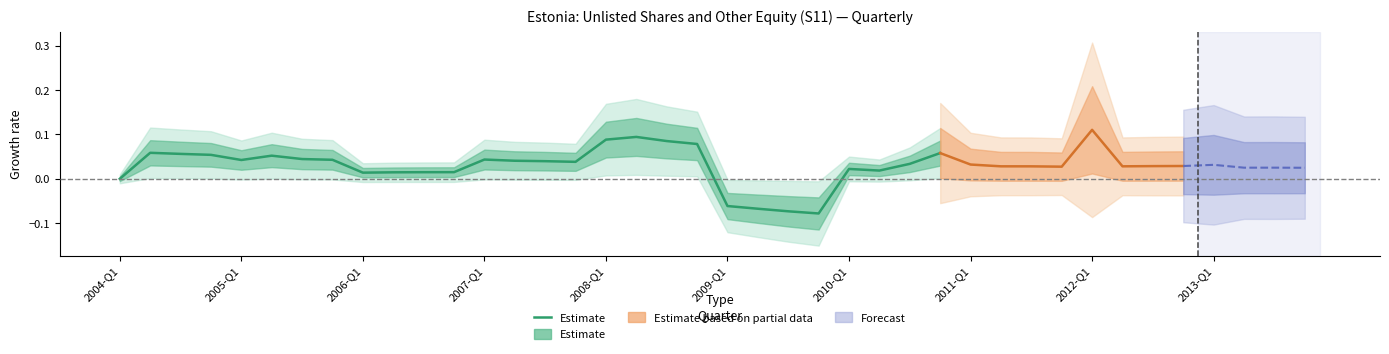

Is it true that the value at 2007-Q1 is 0.1?

False